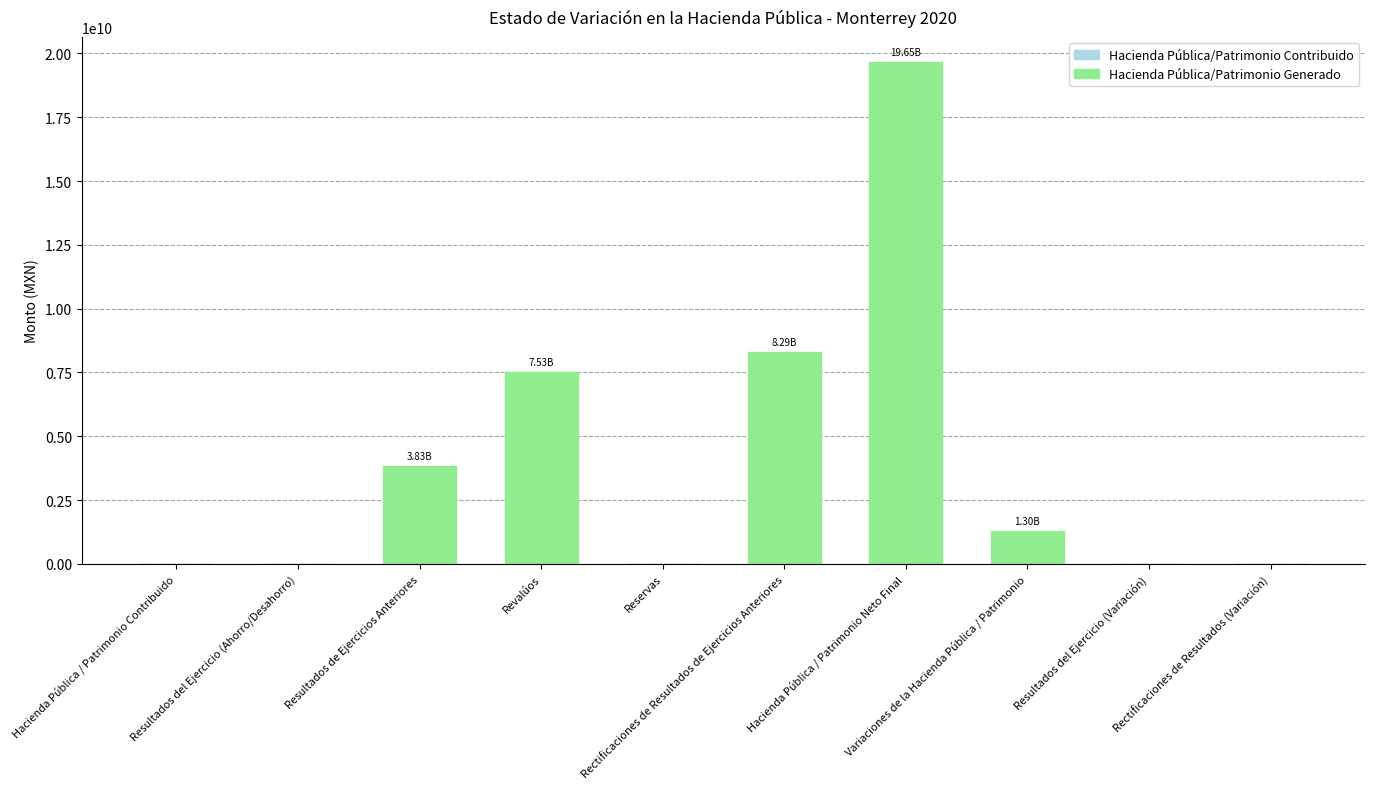

Count the number of categories in the chart.

10